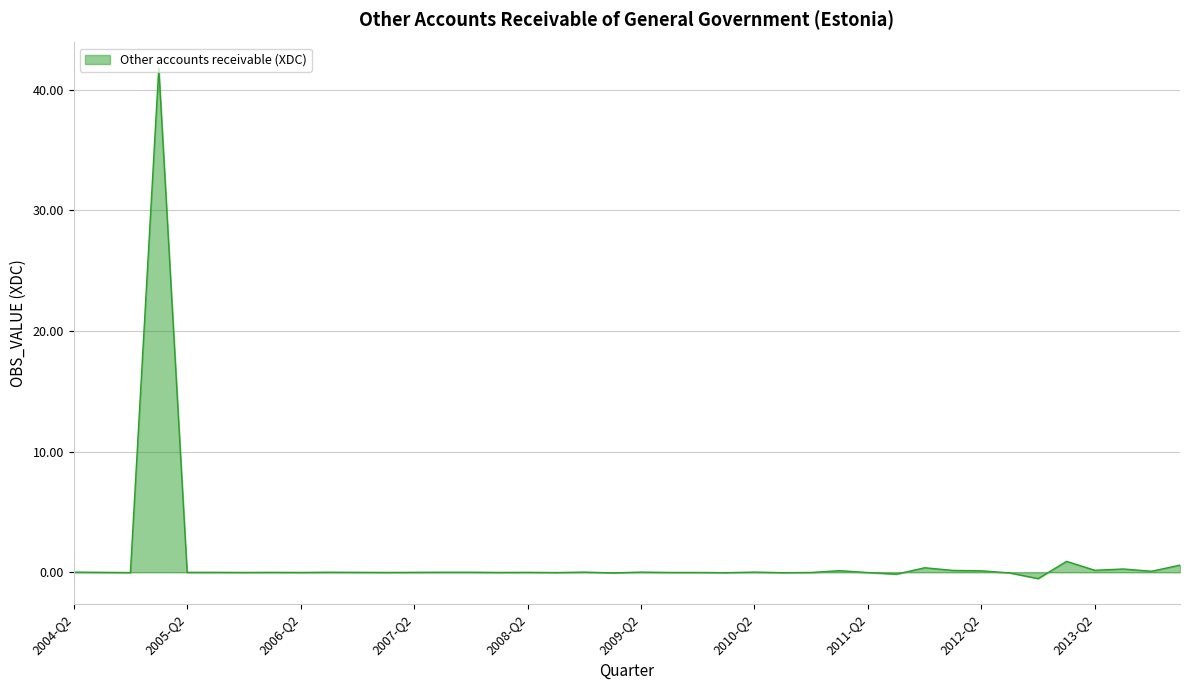

What is the difference between the maximum and minimum values?

42.3